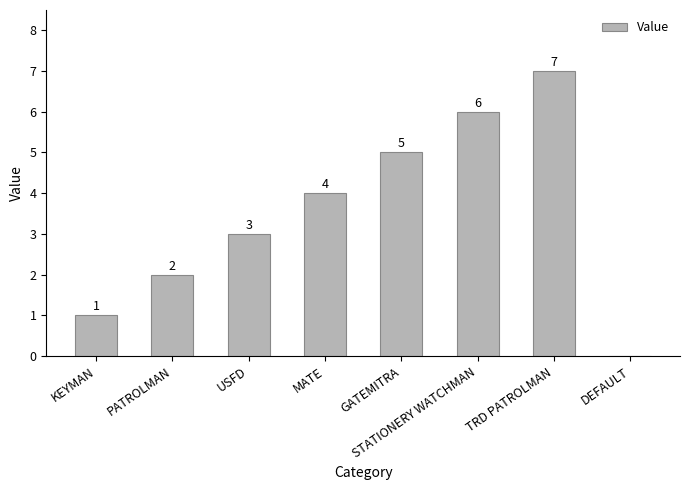

The value at GATEMITRA is 5. True or false?

True